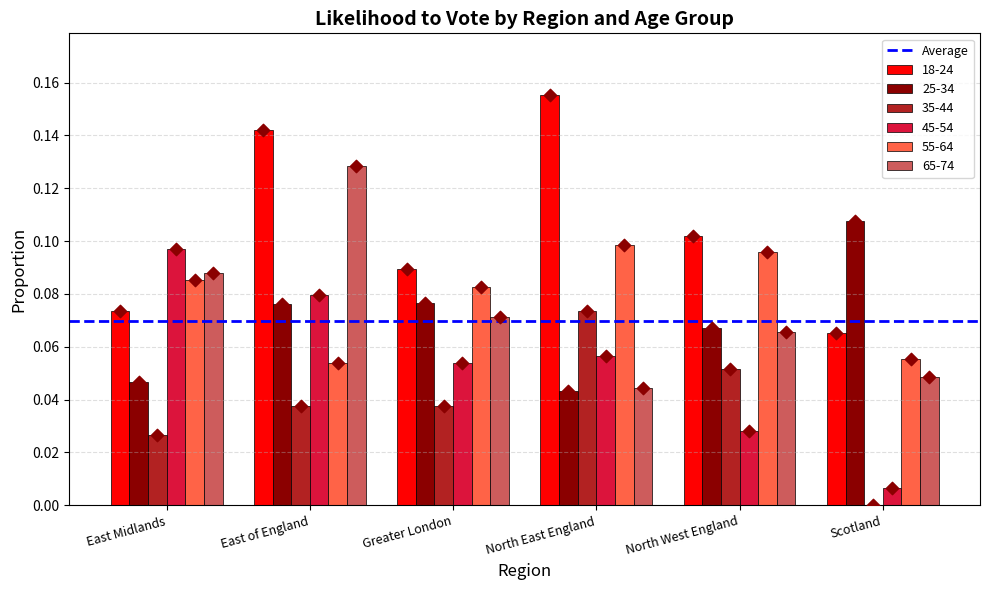

Which series contains the lowest Y value?

35-44